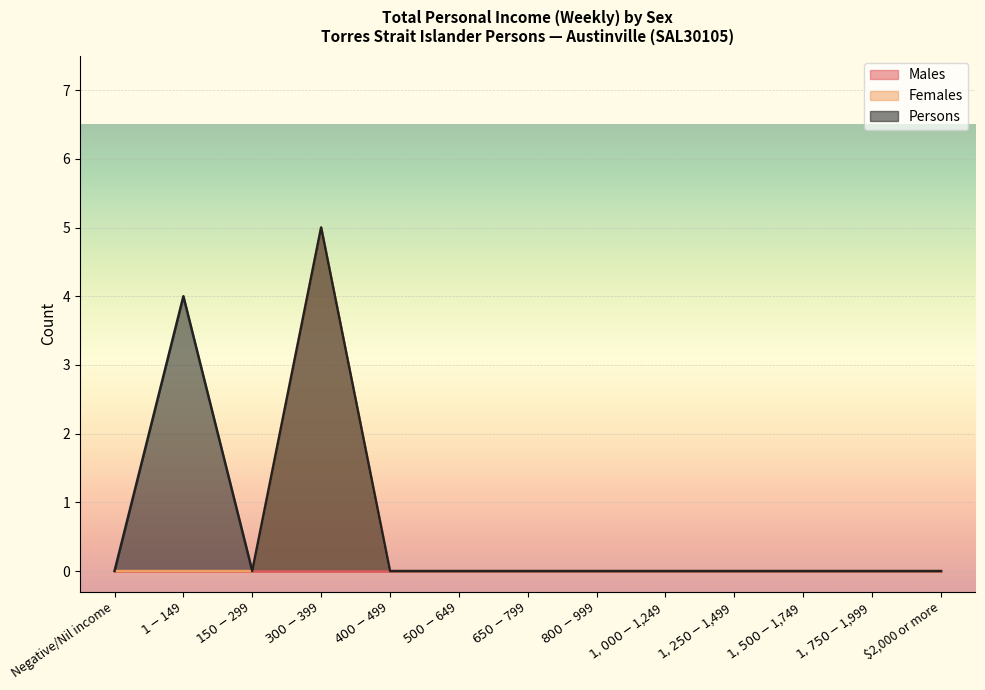

Is it true that Persons equals 0 at Negative/Nil income?

True